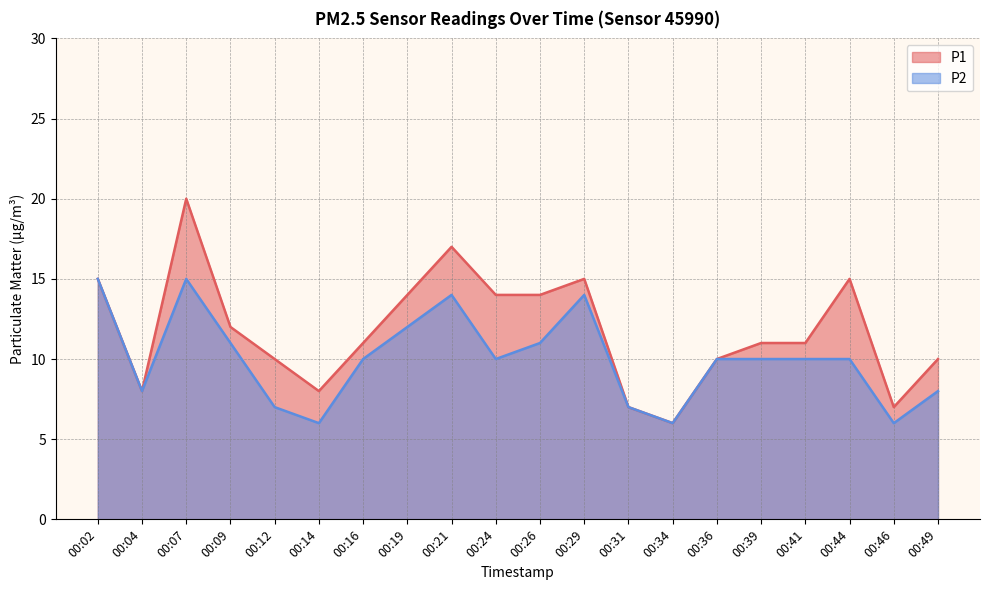

Rank the categories by P1 value from highest to lowest.

00:07, 00:21, 00:02, 00:29, 00:44, 00:19, 00:24, 00:26, 00:09, 00:16, 00:39, 00:41, 00:12, 00:36, 00:49, 00:04, 00:14, 00:31, 00:46, 00:34